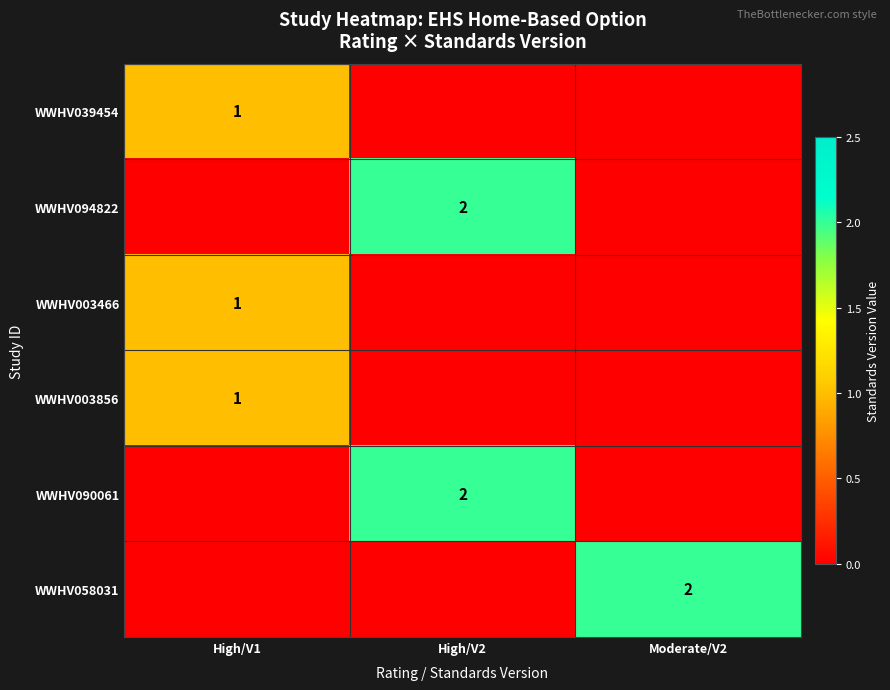

The WWHV039454 series shows 0 at High/V1. True or false?

False